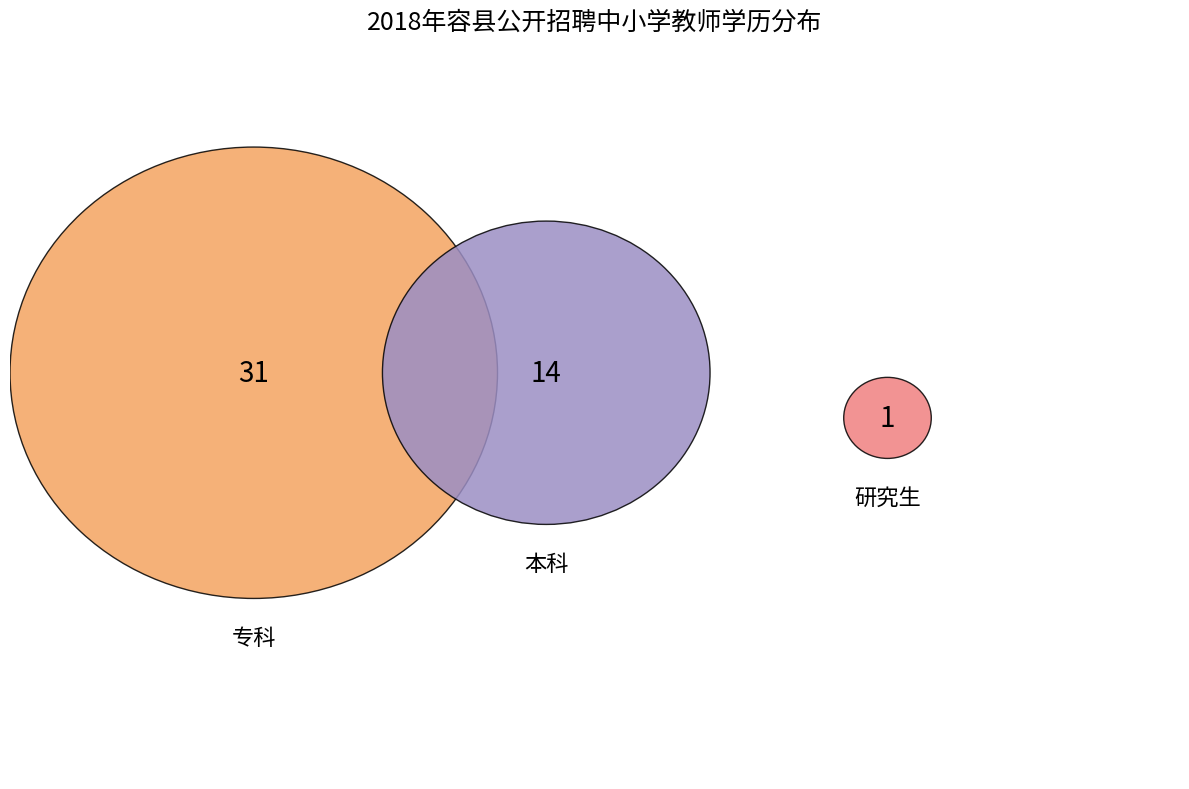

Is it true that 专科 is 67% of the pie?

True